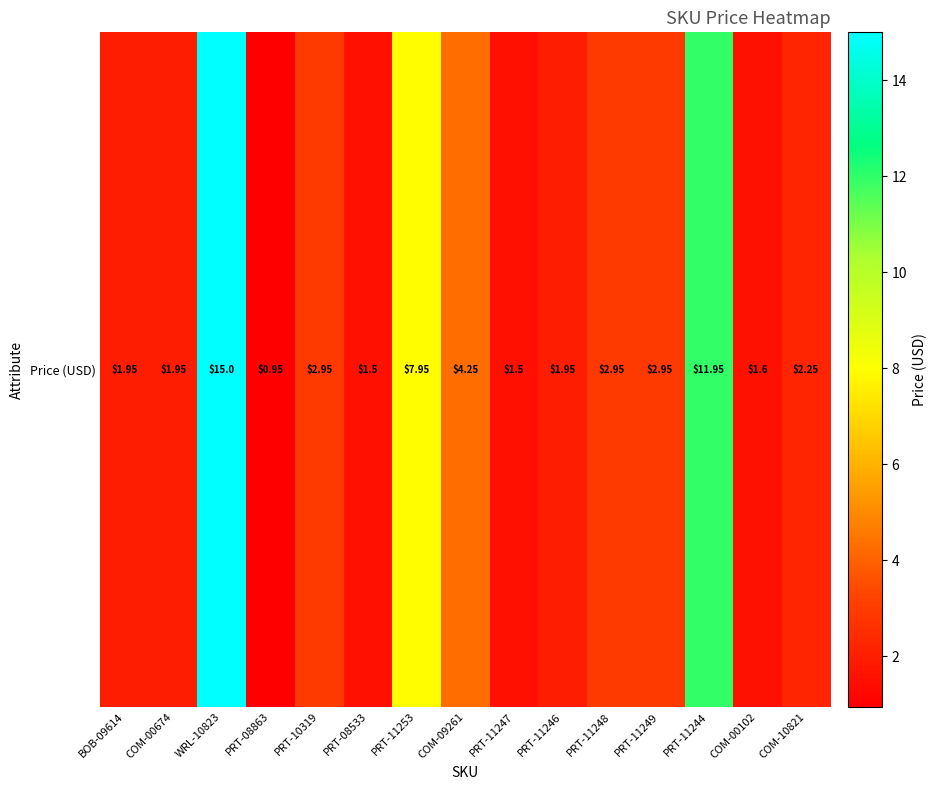

What is the sum of all values?

61.6